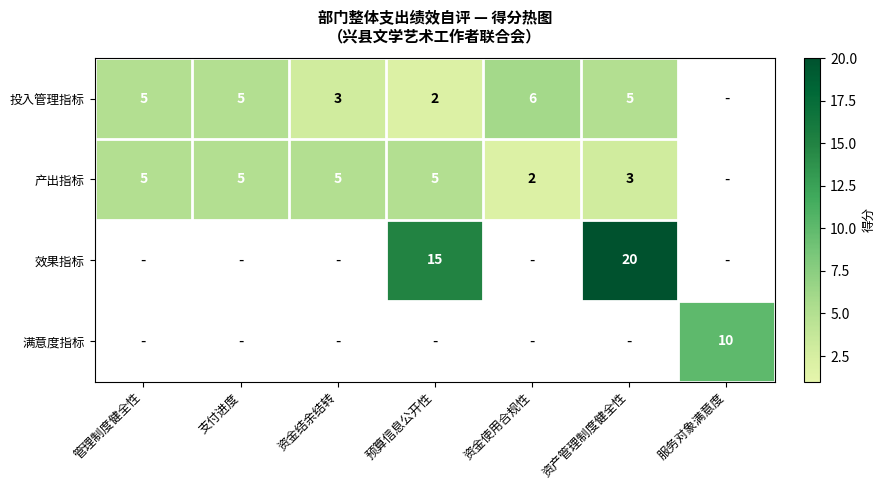

At which category does the chart reach its minimum across all series?

预算信息公开性